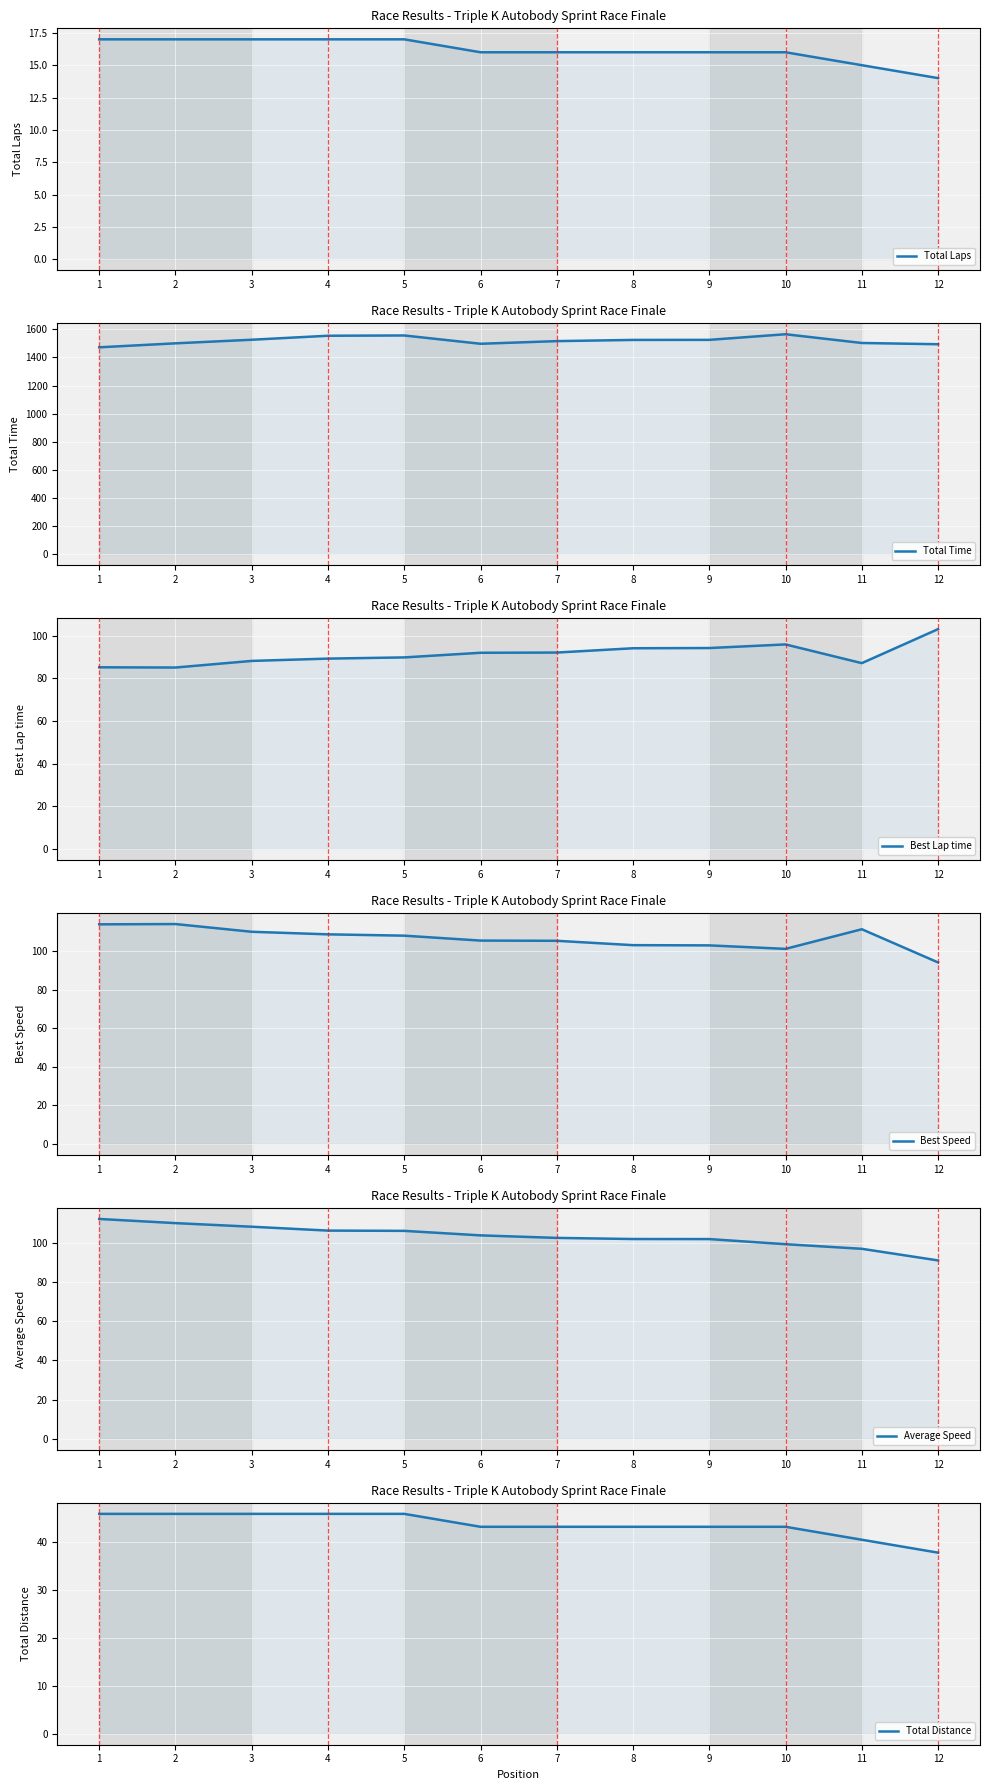

Is it true that Best Speed equals 114.2 at 2?

True